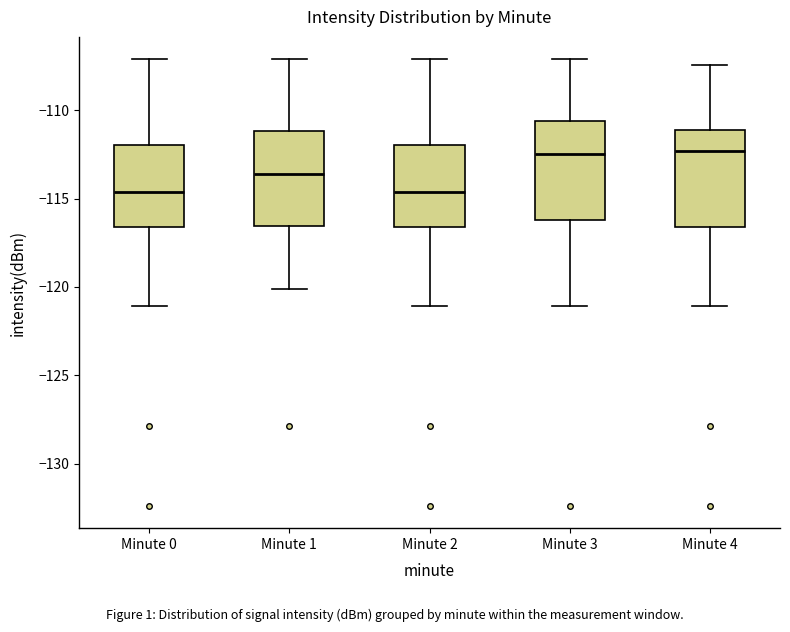

Reading left to right, read every box against the y-axis: the position of its median line, the range the box covers, and the ends of its whiskers. The values are not printed on the chart, so give them approximately, as read against the axis.

Minute 0: median -114.5, box -116.5 to -112.0, whiskers -121.0 to -107.0
Minute 1: median -113.5, box -116.5 to -111.0, whiskers -120.0 to -107.0
Minute 2: median -114.5, box -116.5 to -112.0, whiskers -121.0 to -107.0
Minute 3: median -112.5, box -116.0 to -110.5, whiskers -121.0 to -107.0
Minute 4: median -112.5, box -116.5 to -111.0, whiskers -121.0 to -107.5